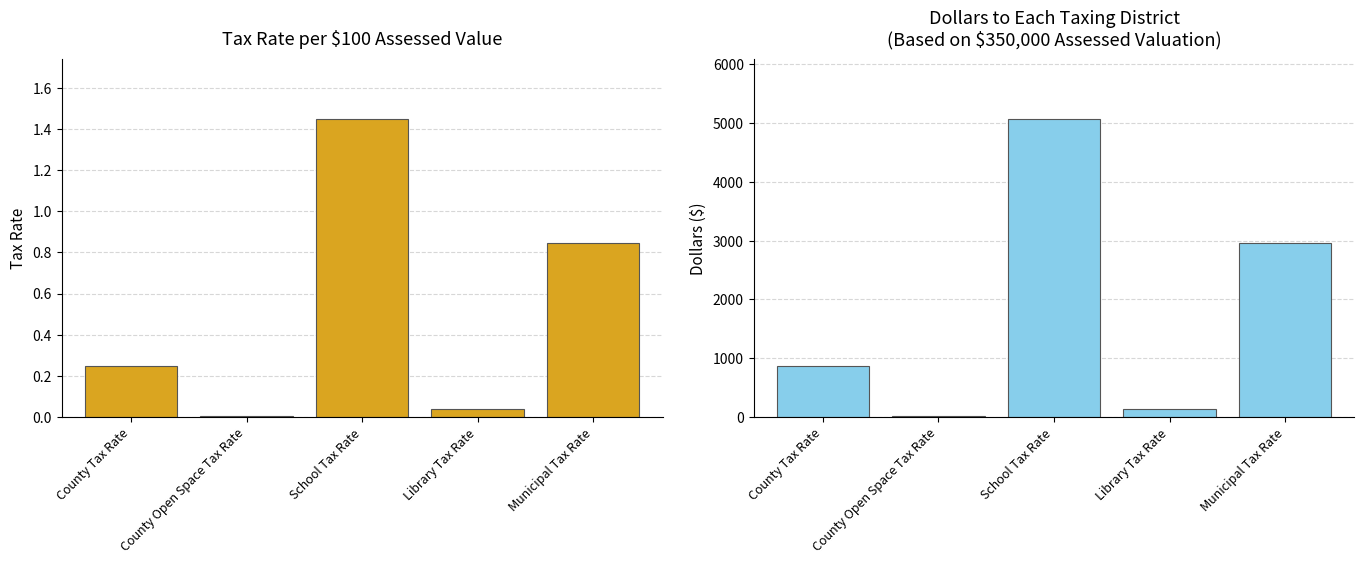

The value of Dollars to Each Taxing District at School Tax Rate is 5075.0. True or false?

True